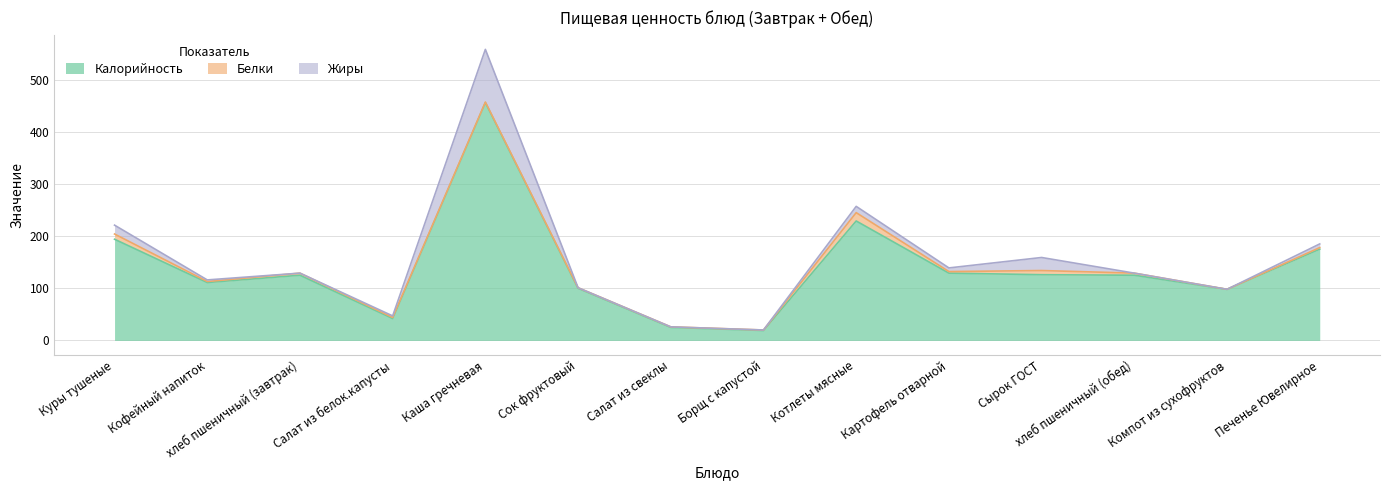

True or false: Калорийность has a value of 48 at хлеб пшеничный (завтрак).

False